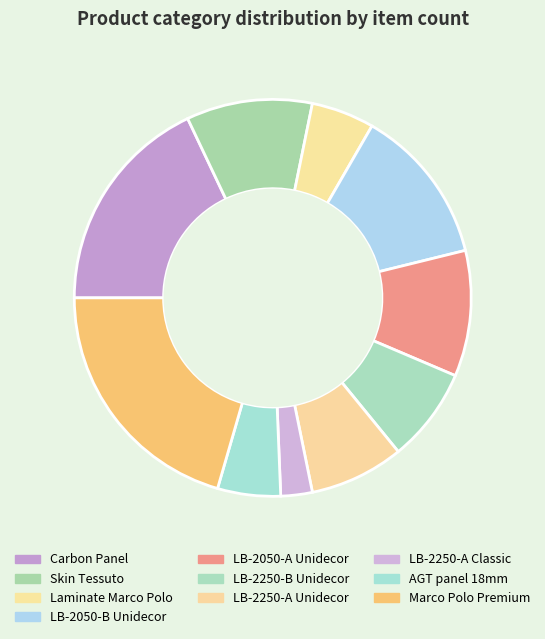

What is the smallest slice in the pie chart?

LB-2250-А Classic